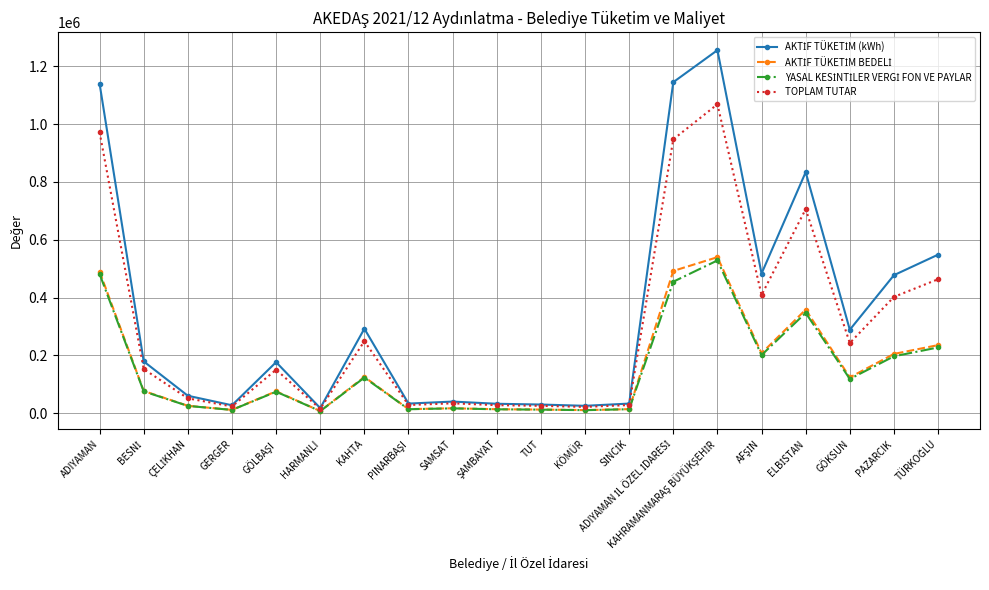

What is the label of the 15th point from the right?

HARMANLI